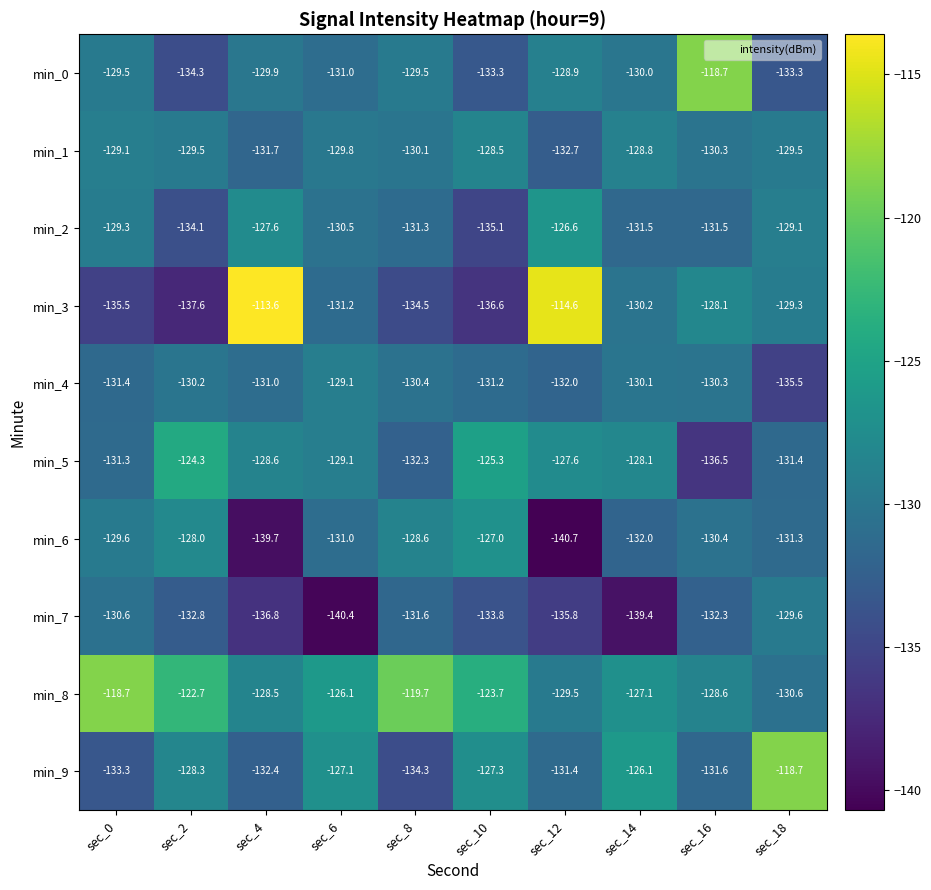

Where is min_5 nearest to the value -130?

sec_6